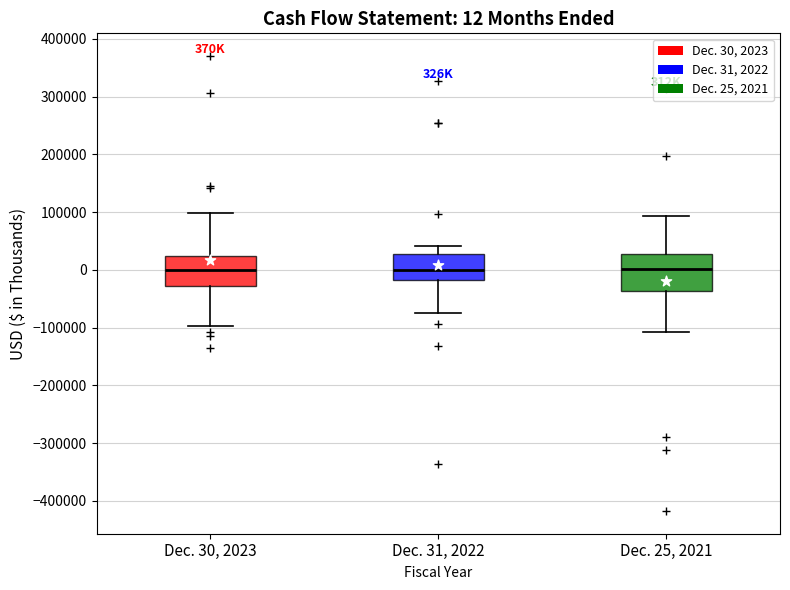

Which box is the tallest, from its lower edge to its upper edge?

Dec. 25, 2021